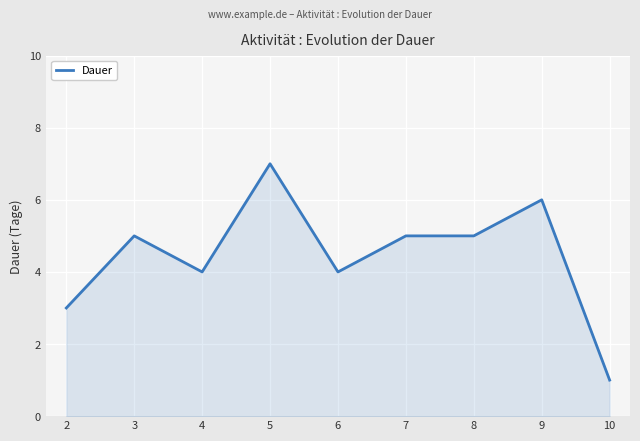

Which label corresponds to the smallest value in the chart?

10